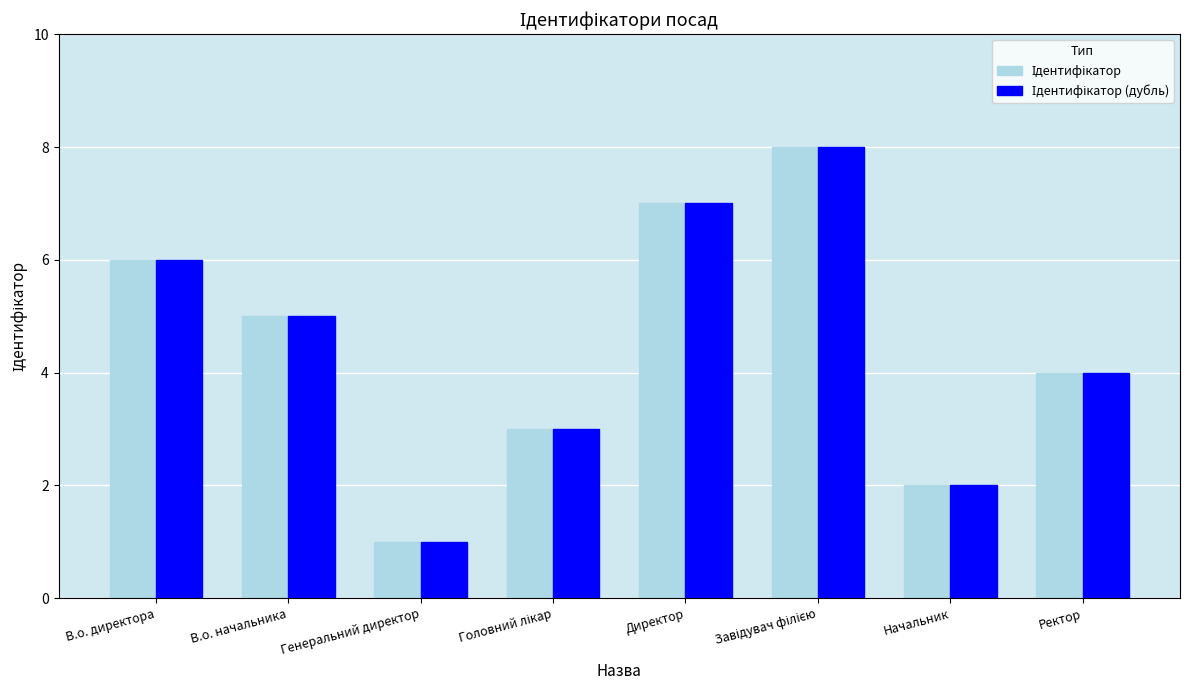

At which category does the chart reach its minimum across all series?

Генеральний директор